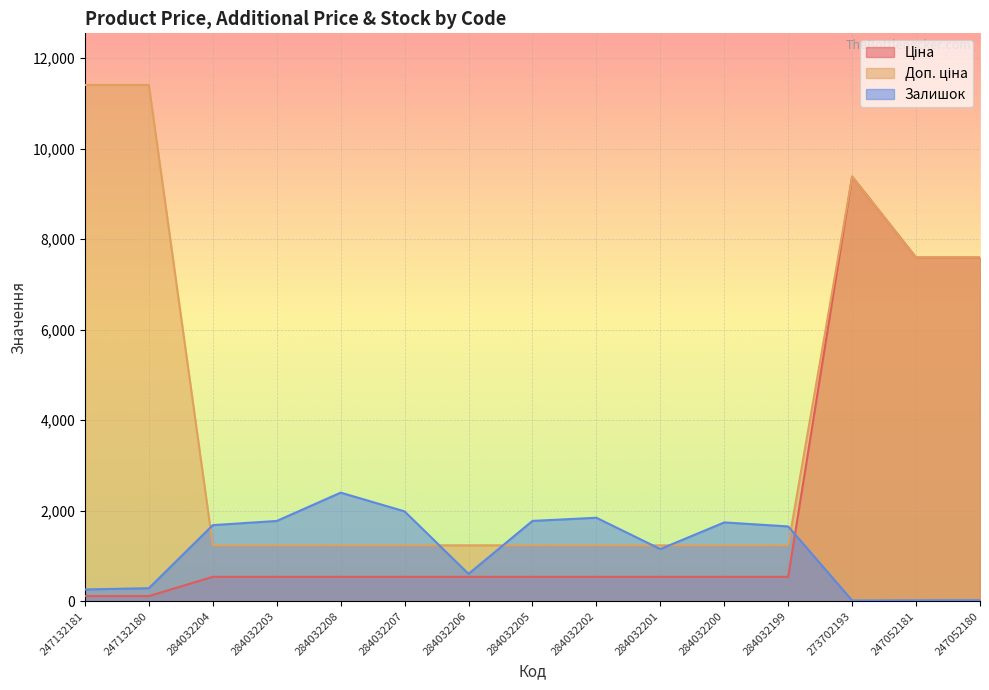

What is the greatest value displayed?

11410.0